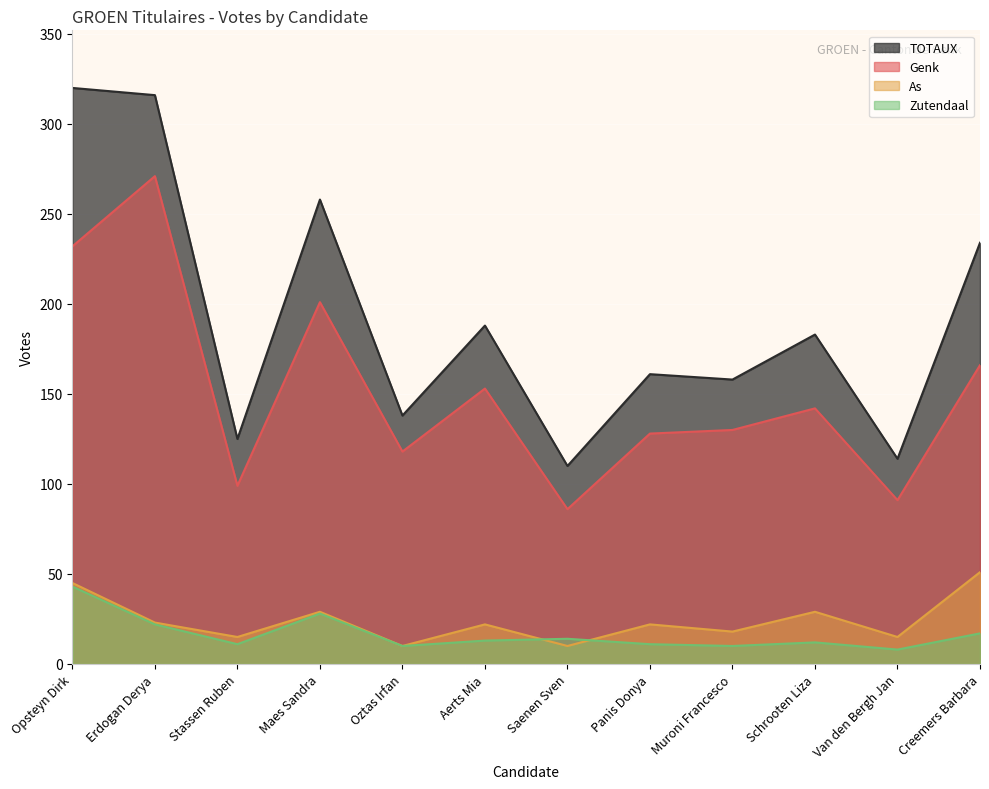

What are all the series names shown in the legend?

TOTAUX, Genk, As, Zutendaal